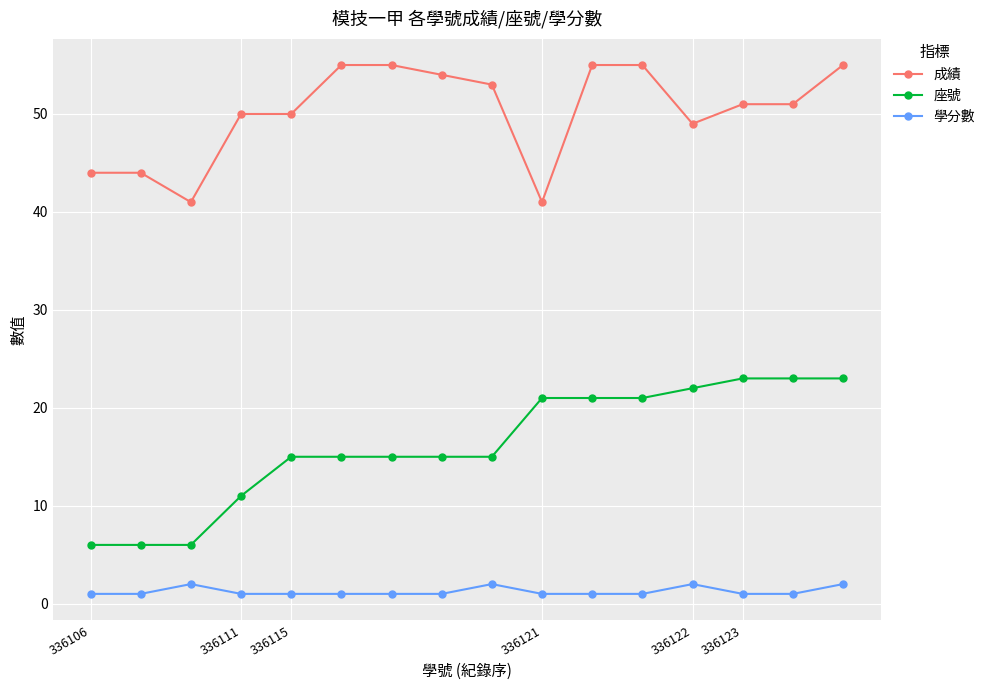

What is the value of the 成績 point at the 12th from the left?

55